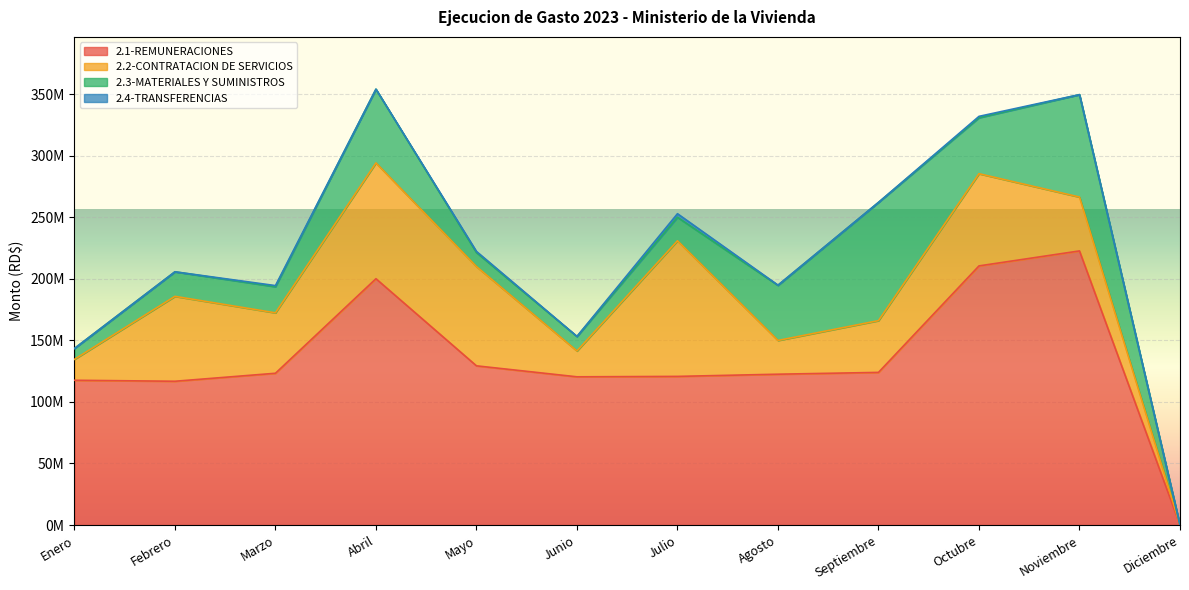

What is the label of the 9th point from the left?

Septiembre